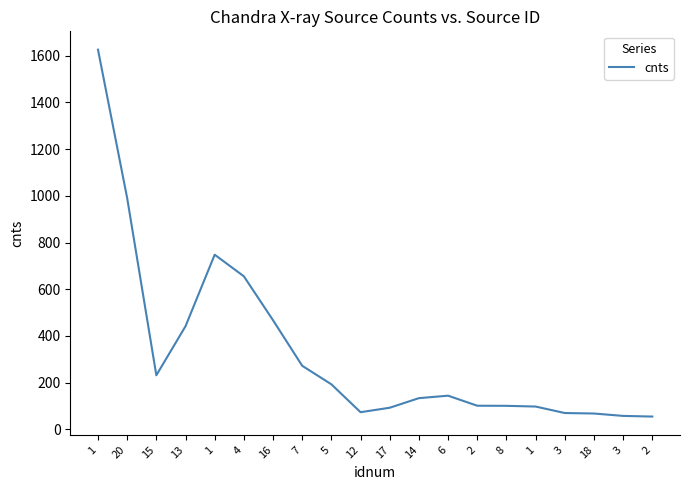

What is the greatest value displayed?

1626.0